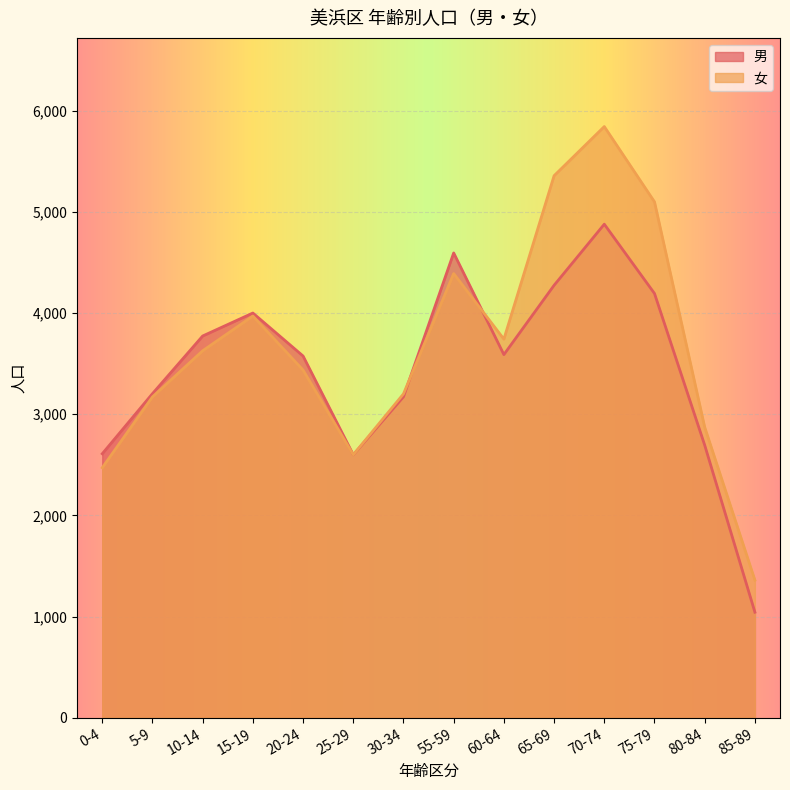

Reading left to right, transcribe all the data shown in this chart.

男: 2609	3203	3773	4000	3575	2599	3172	4594	3589	4274	4878	4193	2694	1043
女: 2471	3171	3627	3970	3436	2599	3201	4390	3742	5357	5843	5099	2872	1360